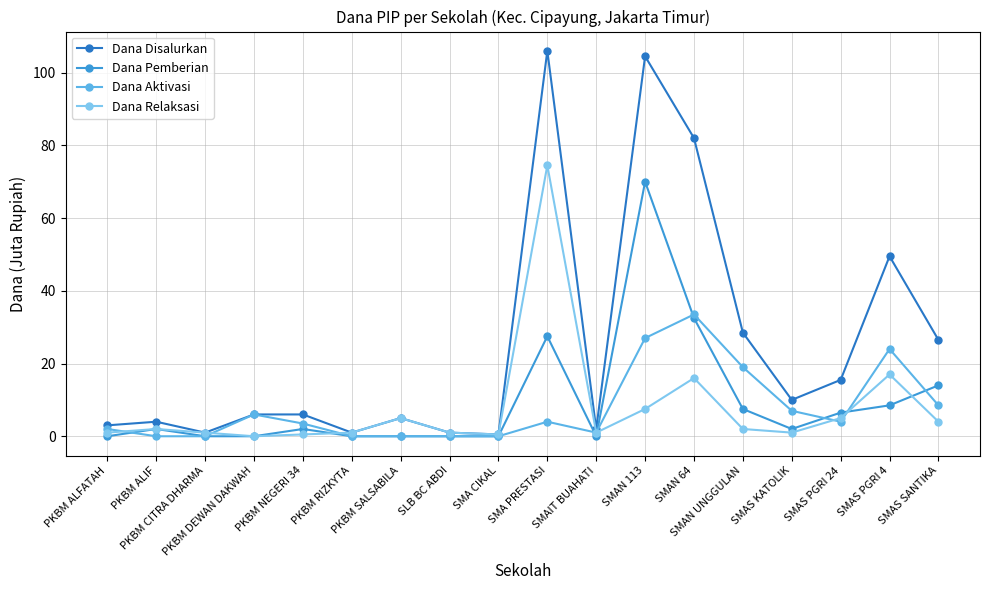

True or false: Dana Aktivasi has more than 0 interior local peaks.

True